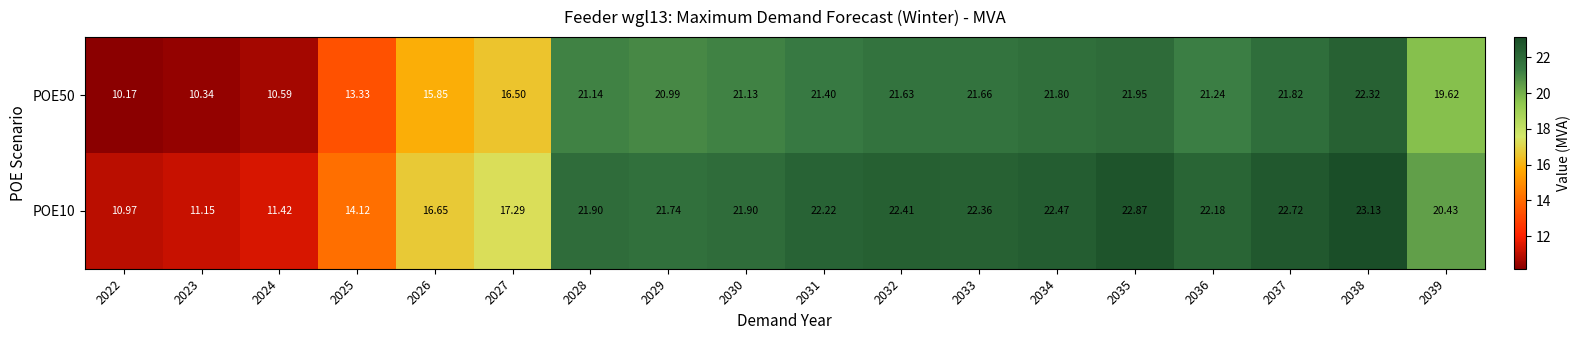

Is the value of POE10 at 2036 greater than the value of POE50 at 2030?

Yes